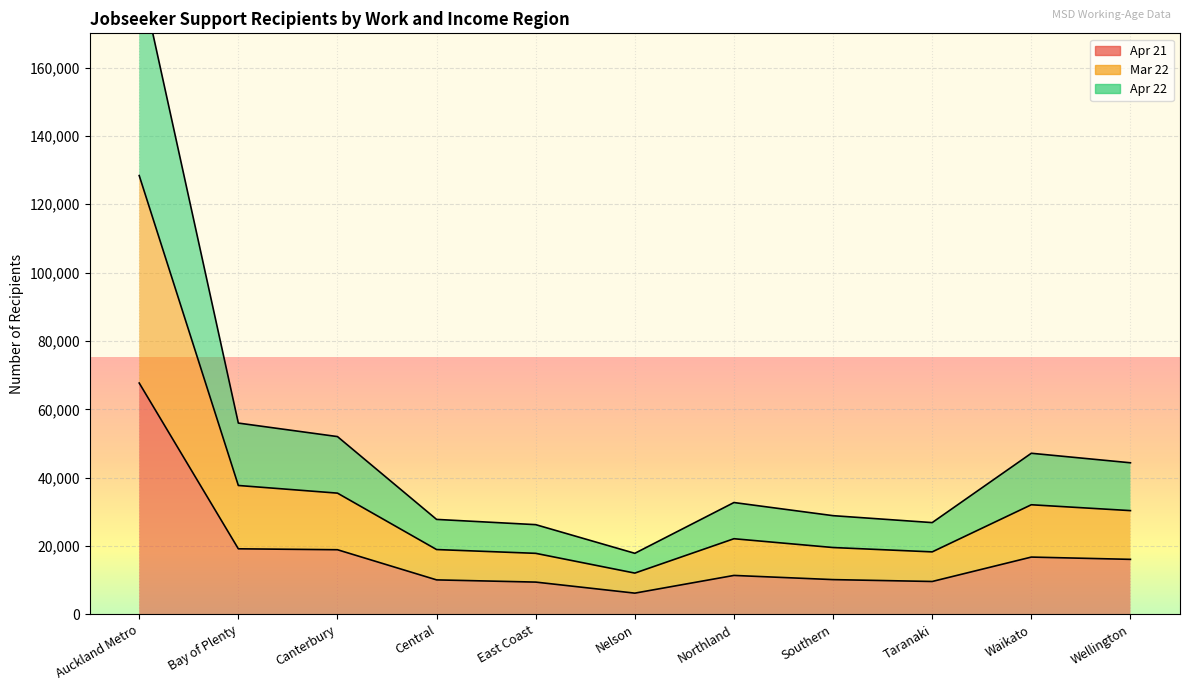

The value of Apr 22 at Central is 5067. True or false?

False